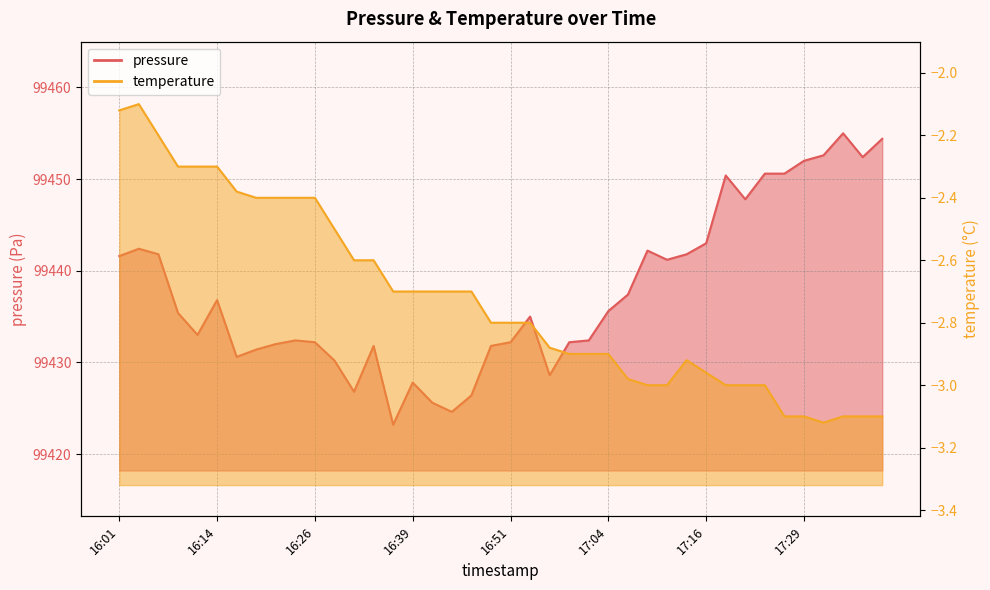

What is the difference between the maximum and minimum values?

31.8